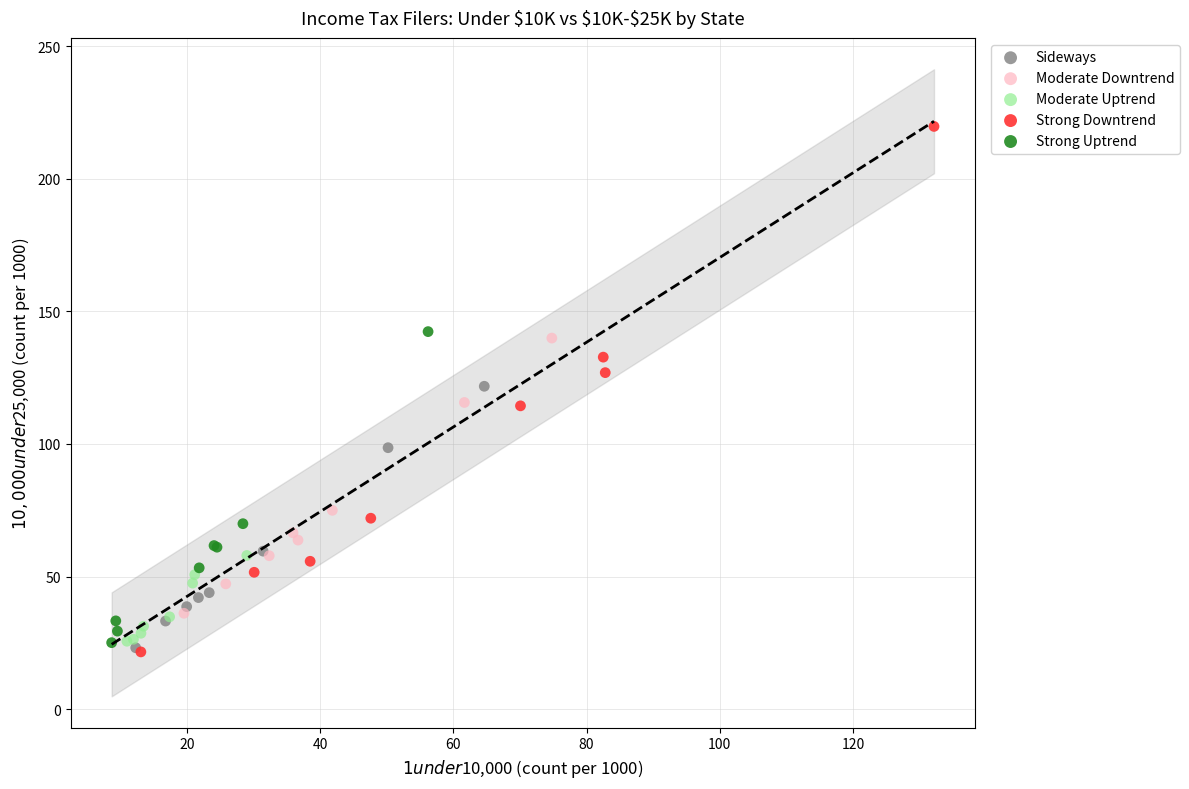

Which series reaches the maximum Y coordinate?

Strong Downtrend